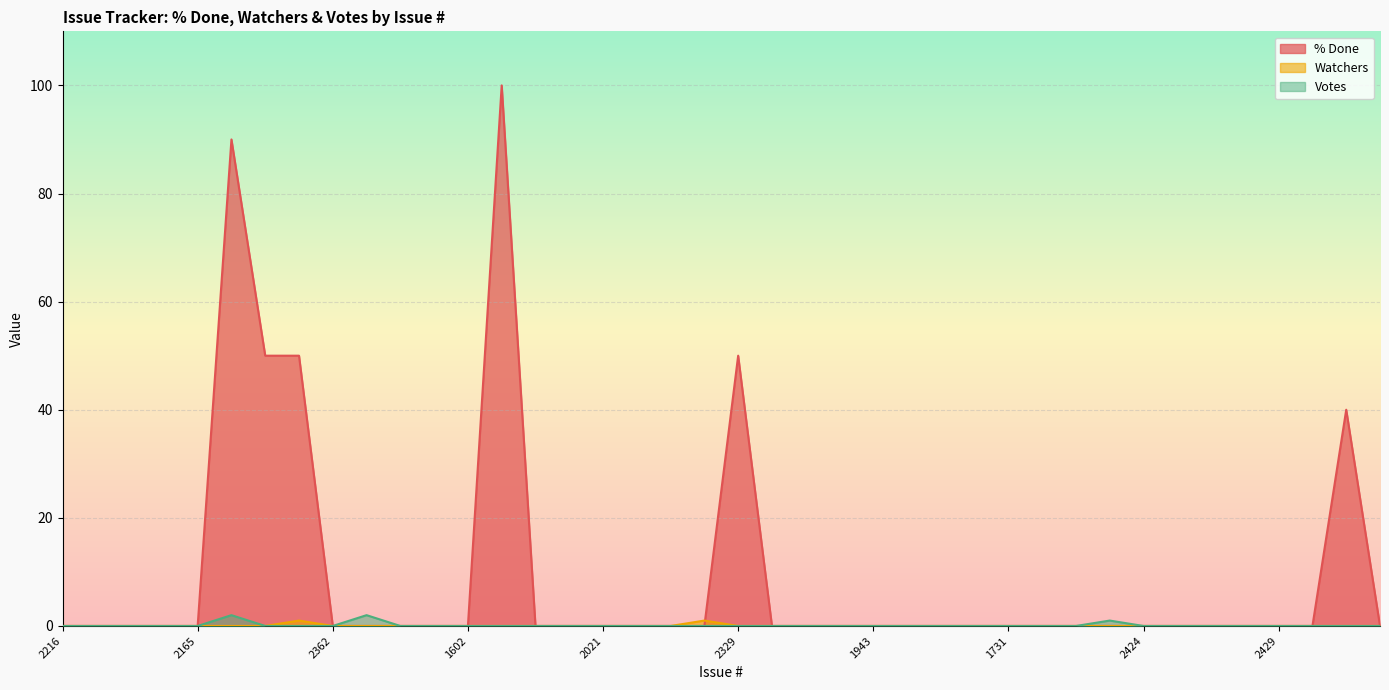

The value of % Done at 2216 is -62. True or false?

False